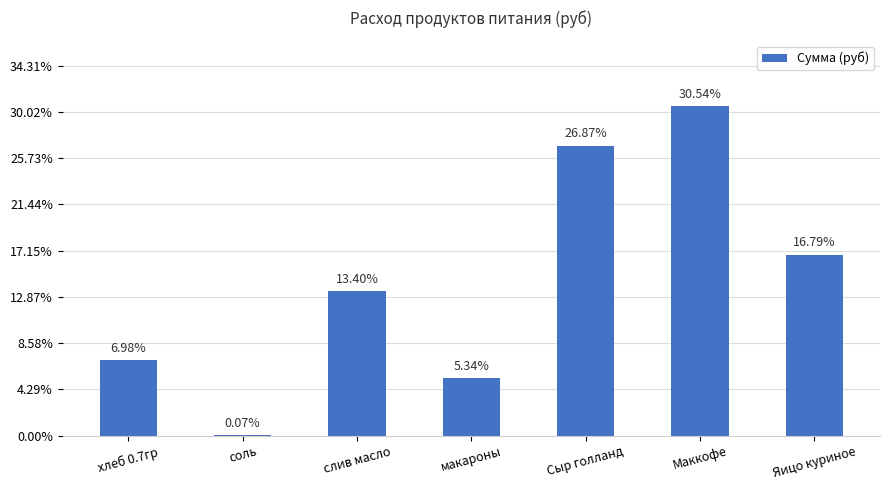

What is the value of the 6th bar from the left?

3560.0